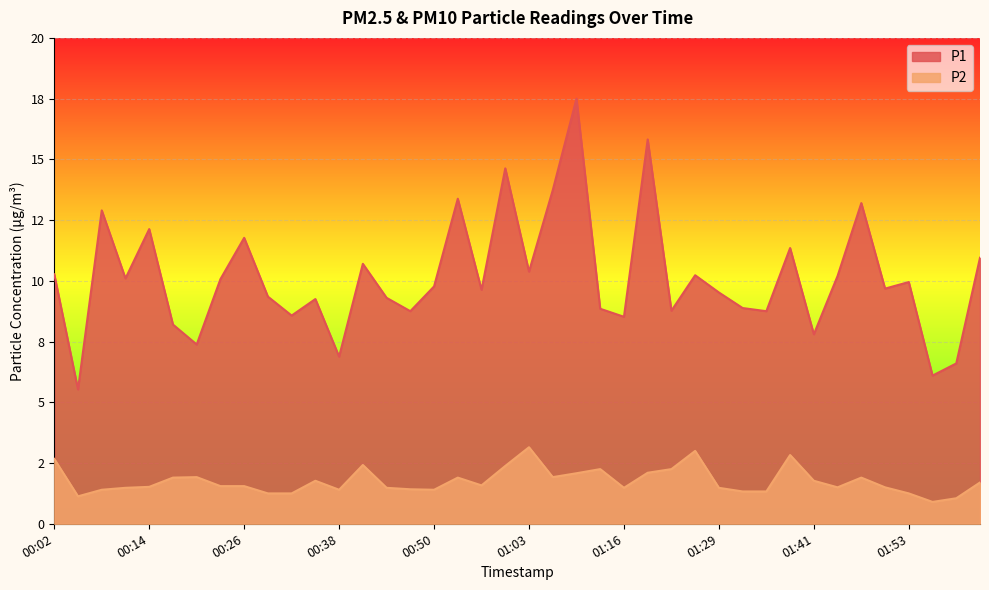

How many interior local peaks does the P1 series have?

13